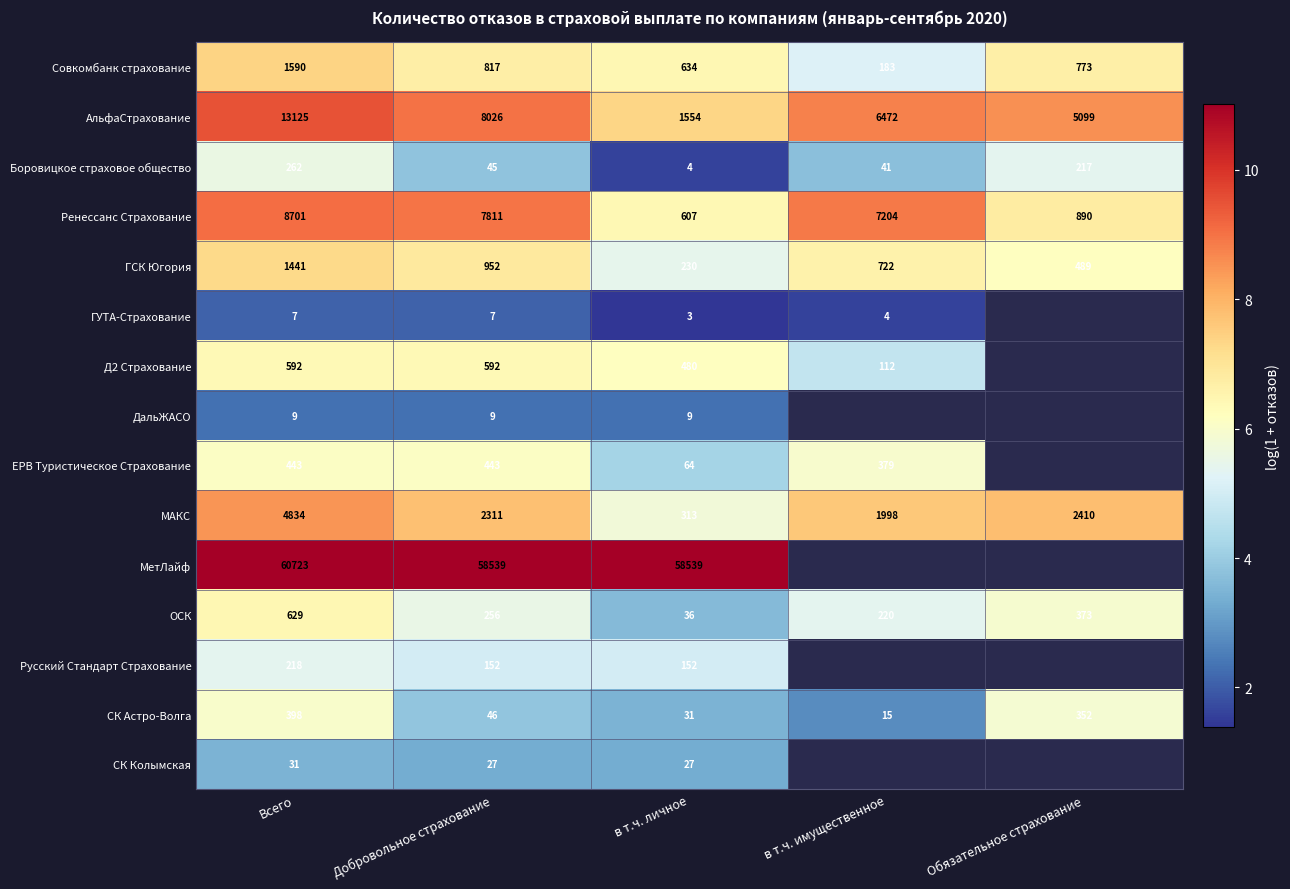

What is the maximum value shown in the chart?

11.0